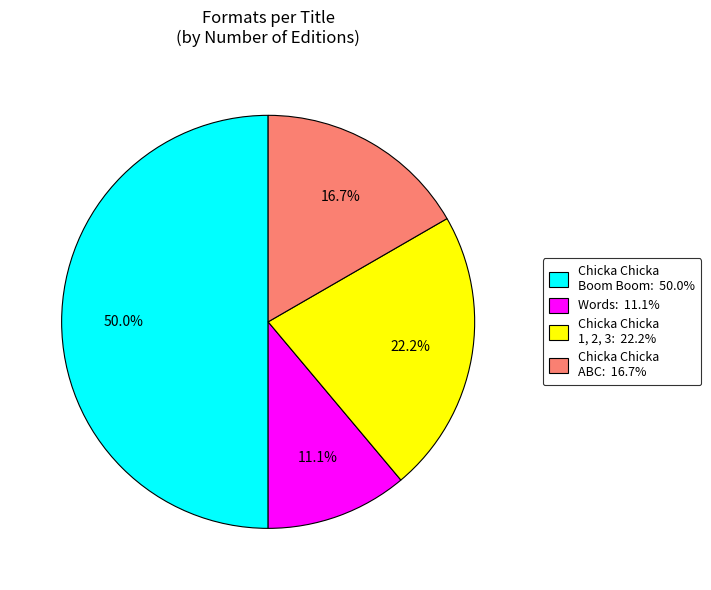

How many slices are in this pie chart?

4